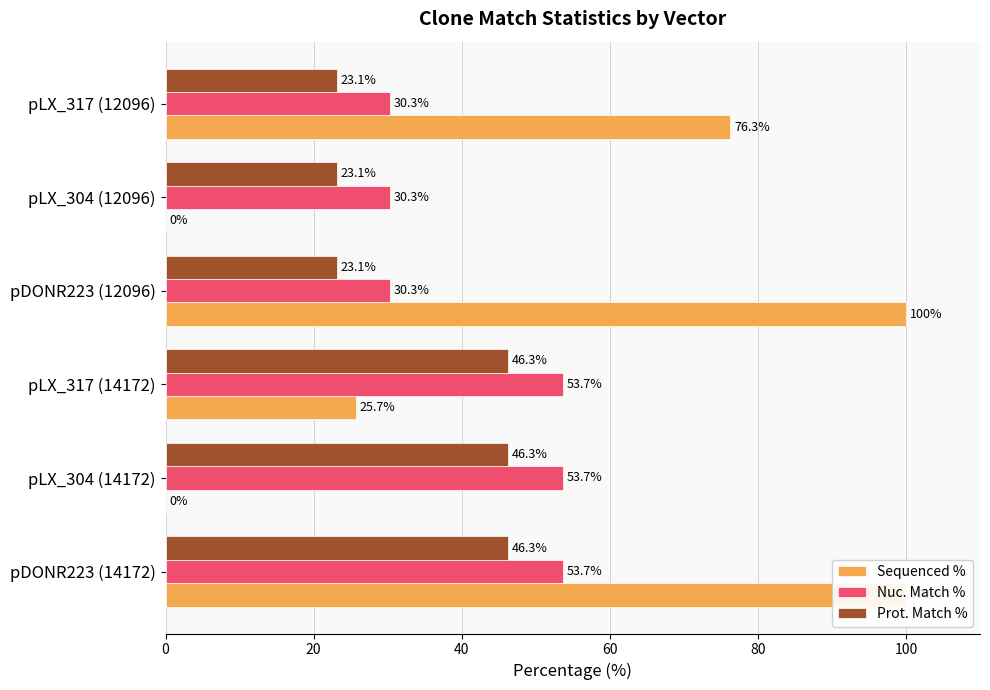

How many groups of bars are there?

6